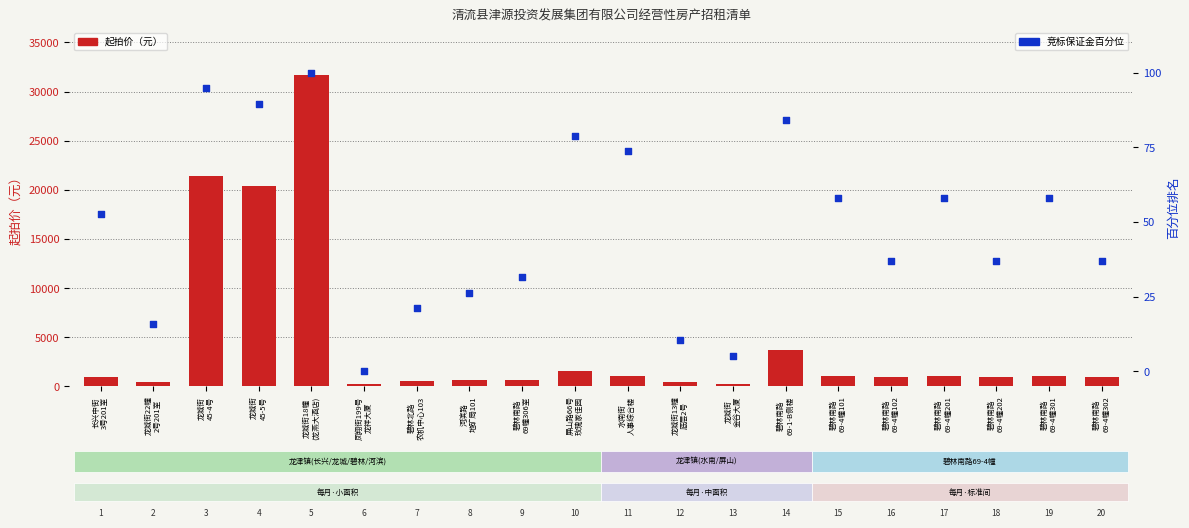

At which category is the sum across all series the highest?

龙城街18幢
(龙燕大酒店)